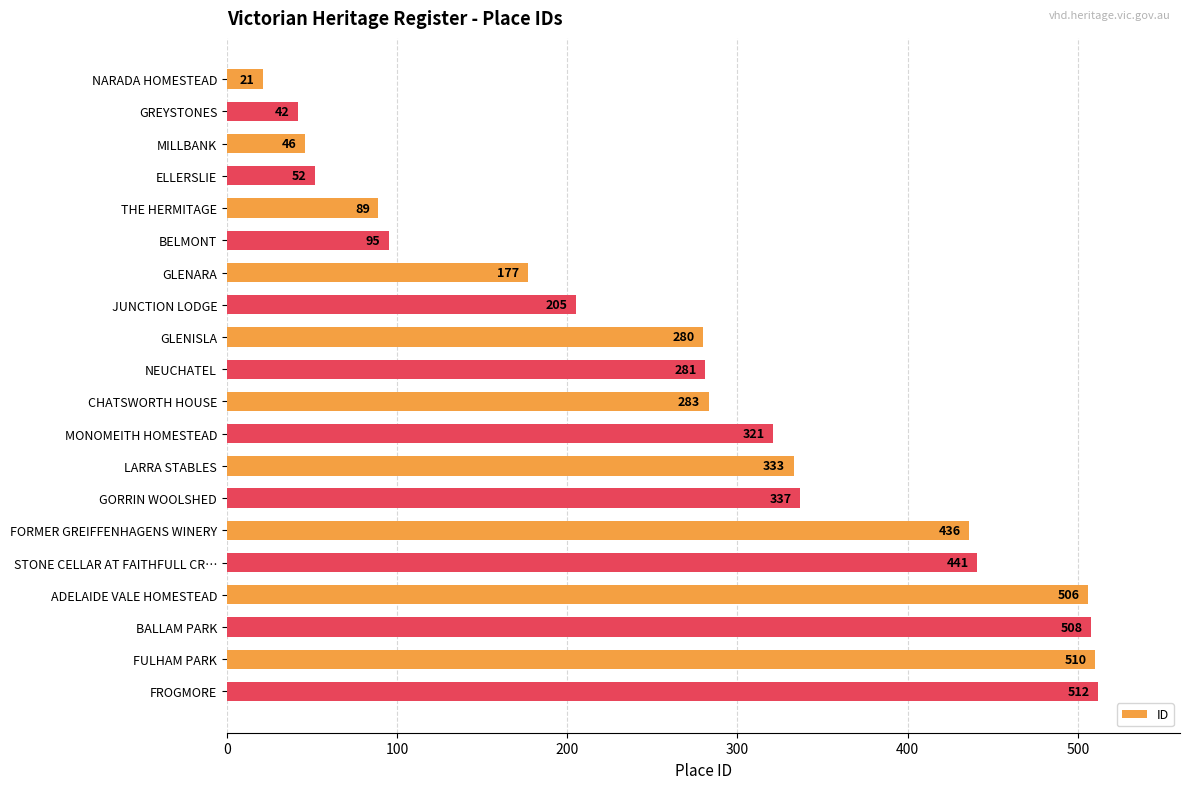

The value at LARRA STABLES is 147. True or false?

False